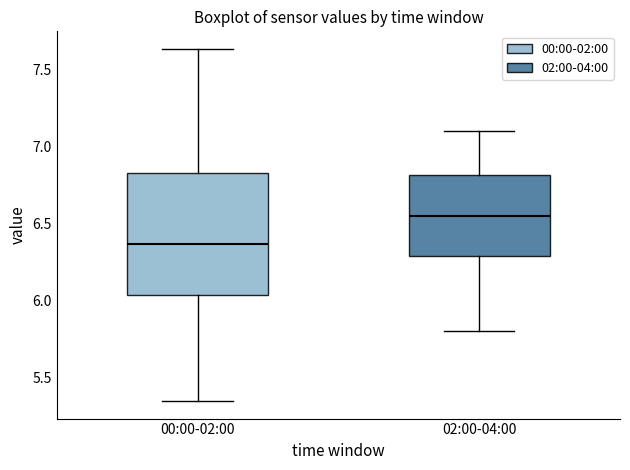

Reading left to right, read every box against the y-axis: the position of its median line, the range the box covers, and the ends of its whiskers. The values are not printed on the chart, so give them approximately, as read against the axis.

00:00-02:00: median 6.35, box 6.05 to 6.85, whiskers 5.35 to 7.65
02:00-04:00: median 6.55, box 6.30 to 6.80, whiskers 5.80 to 7.10